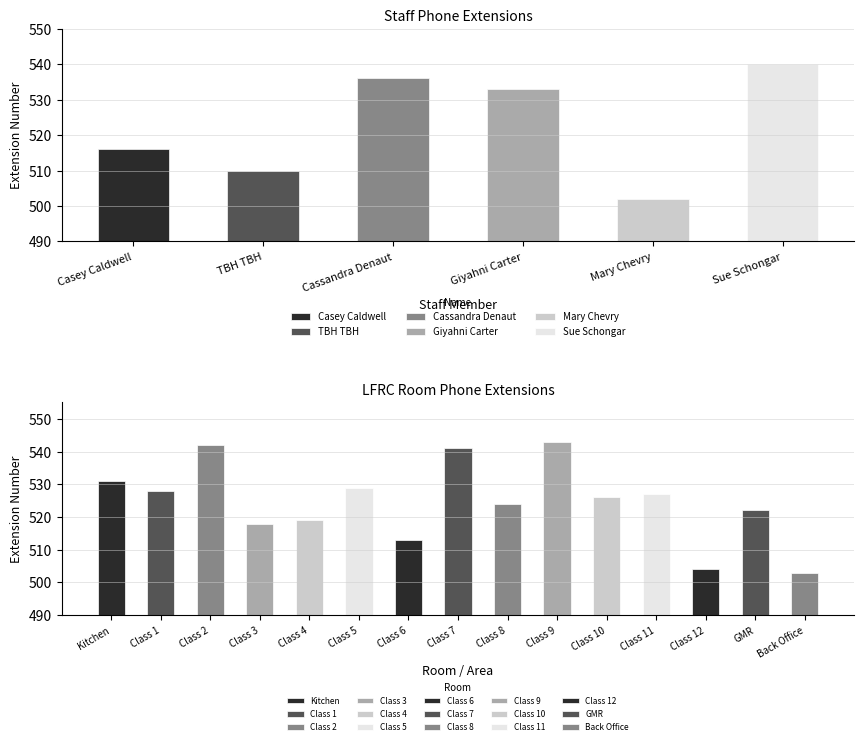

At which category does the chart reach its peak across all series?

Sue Schongar